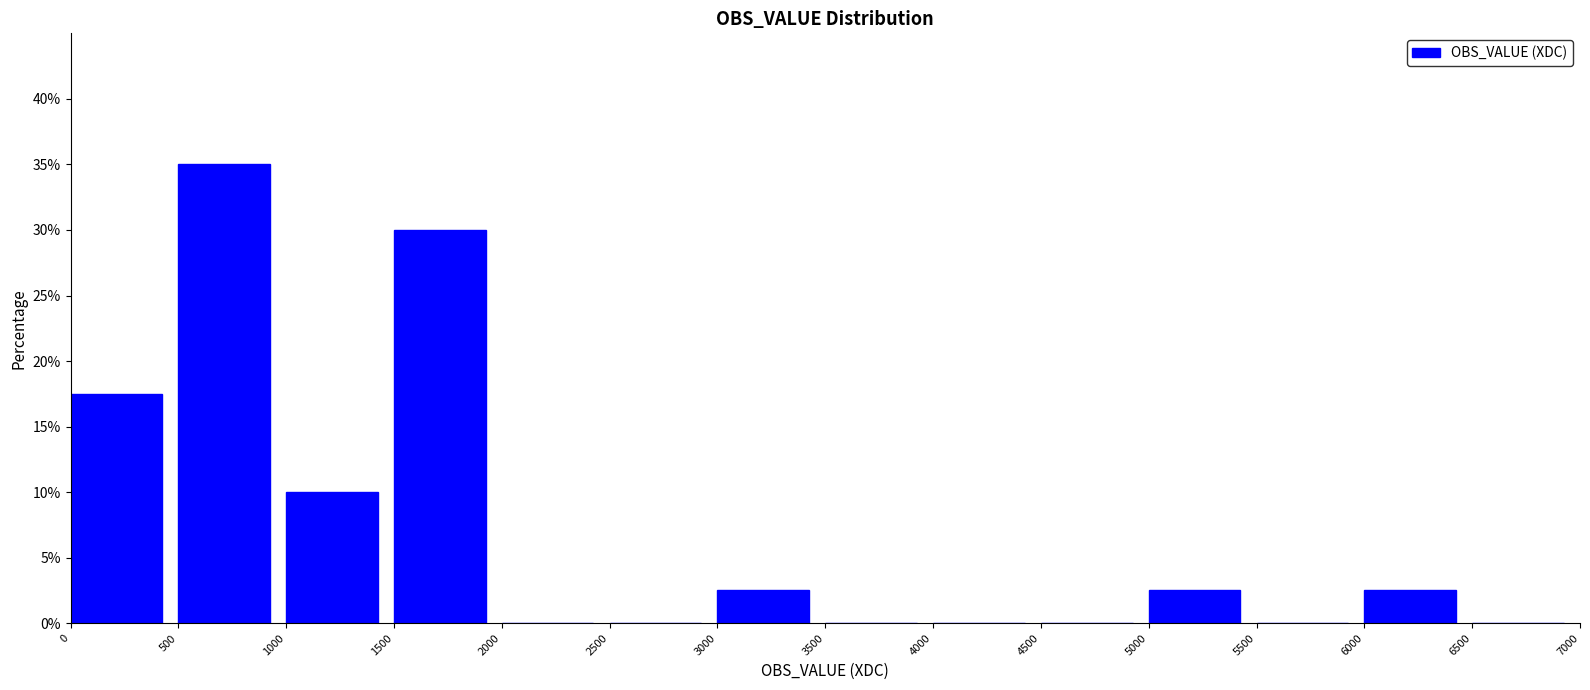

What is the height of the bar covering 1500 to 2000 on the x-axis? The values are not printed on the chart, so give them approximately, as read against the axis.

30.0